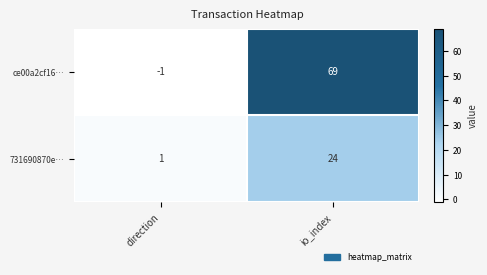

At which category does the chart reach its peak across all series?

io_index